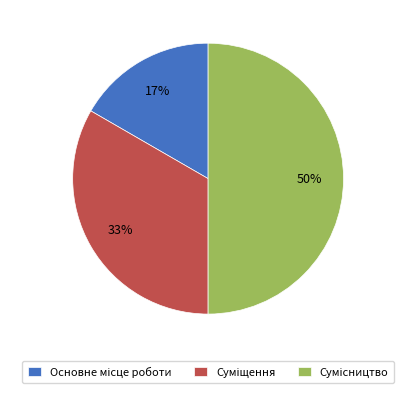

To the nearest percent, what is the difference between the largest and smallest slice percentages?

33%